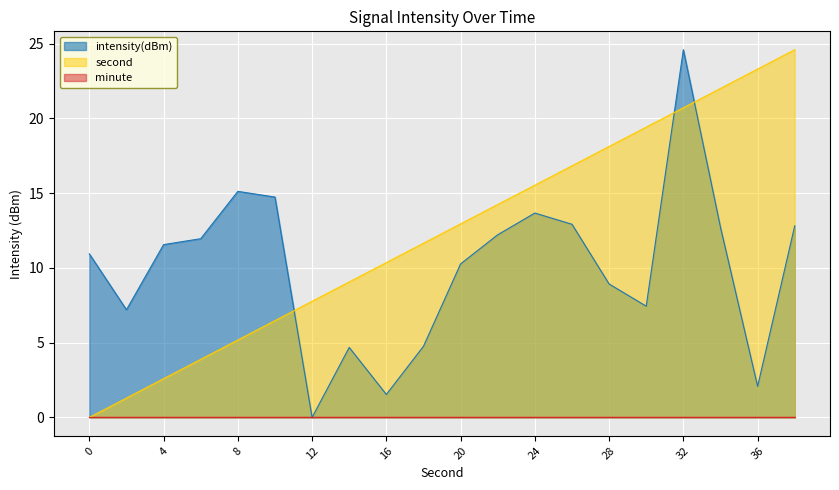

Count the number of data series in this chart.

3